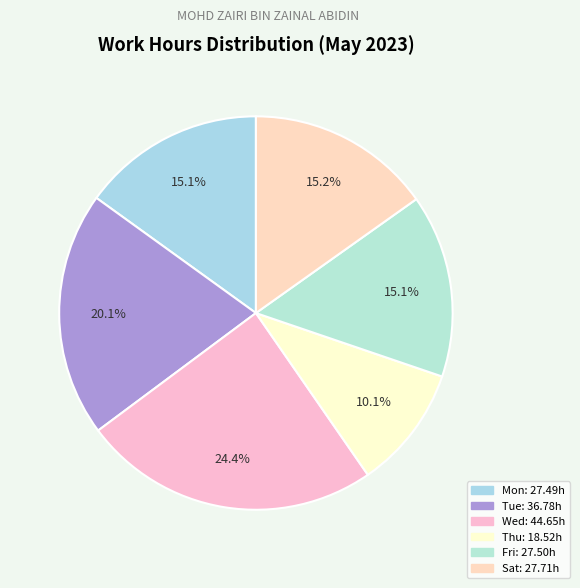

Is there a majority slice in this chart?

No